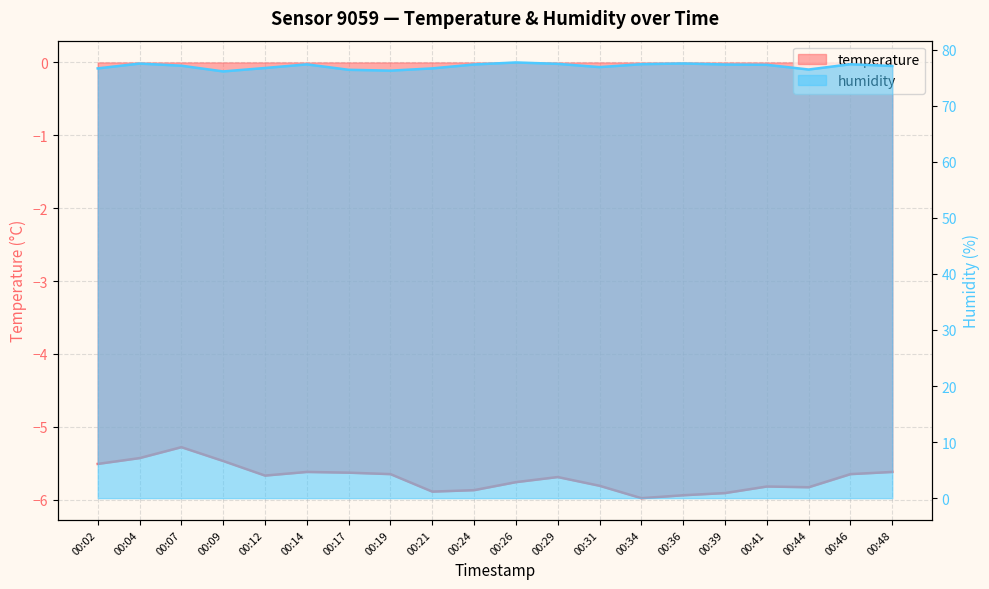

What is the difference between the maximum and second lowest values in the humidity series?

1.5